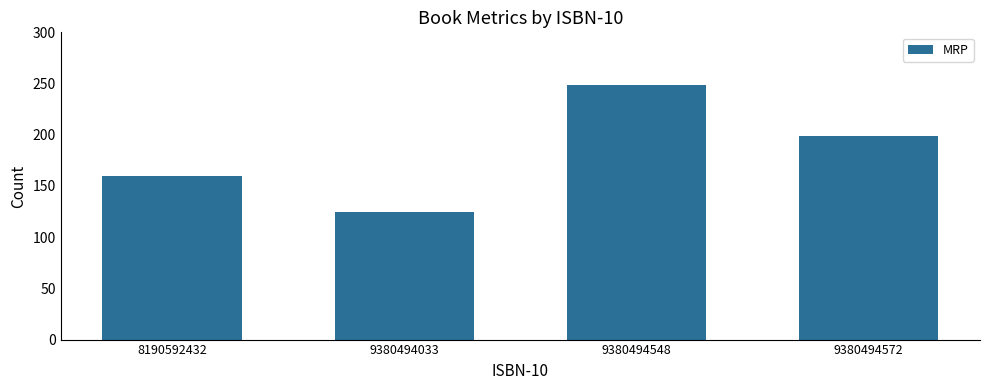

Between 9380494033 and 8190592432, which is larger?

8190592432